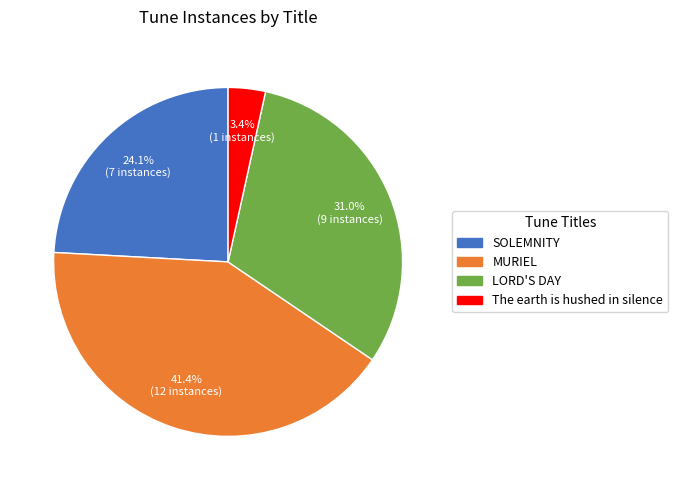

The LORD'S DAY slice represents 31% of the pie. True or false?

True